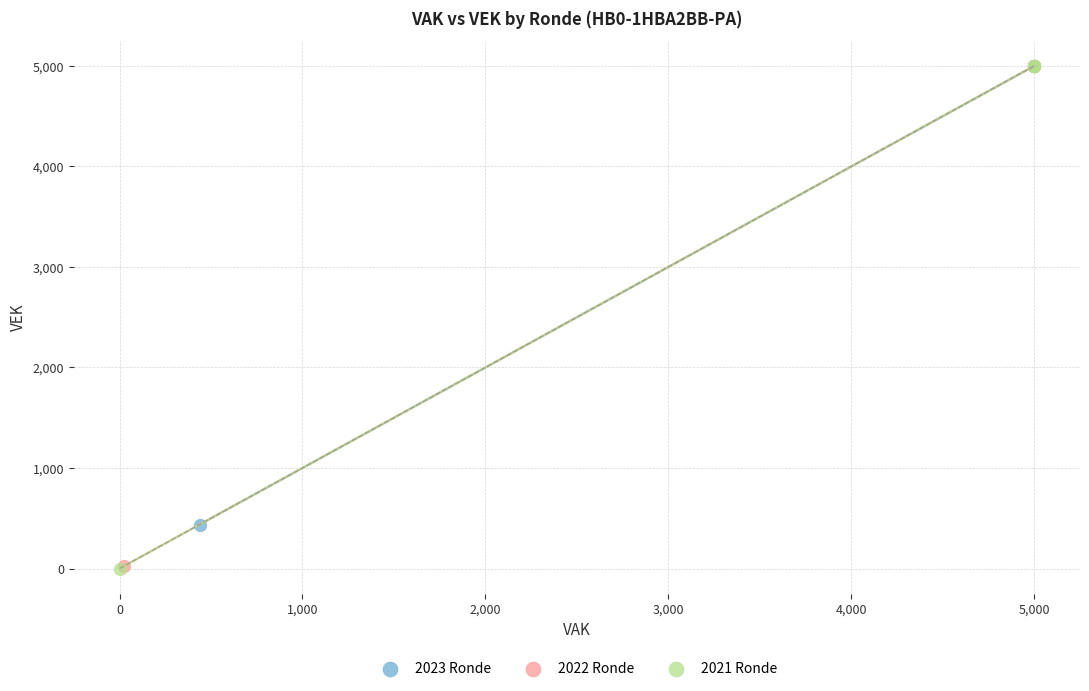

Which series has the widest spread of Y values?

2021 Ronde